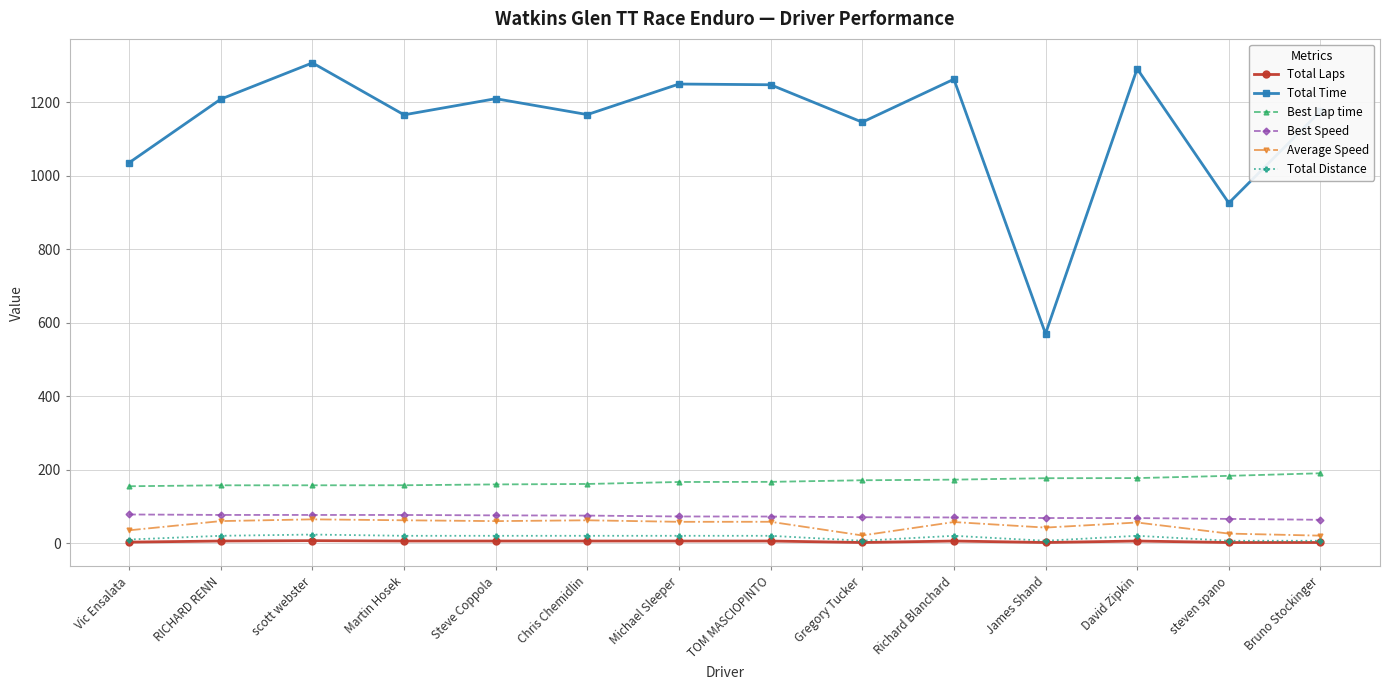

Which series has the widest spread of values?

Total Time